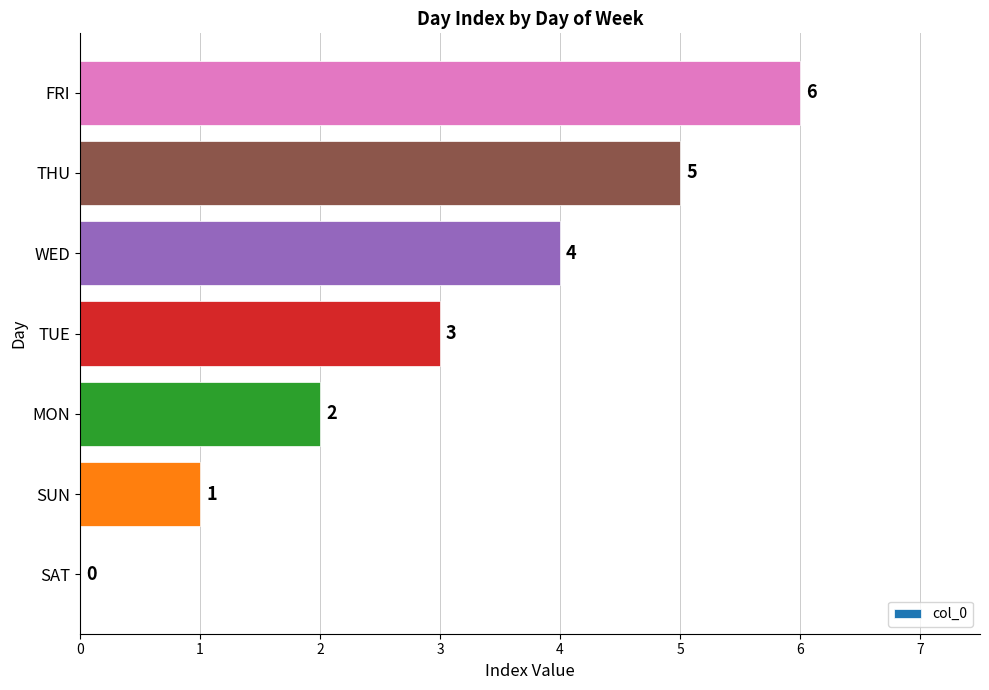

What is the approximate value at THU?

5